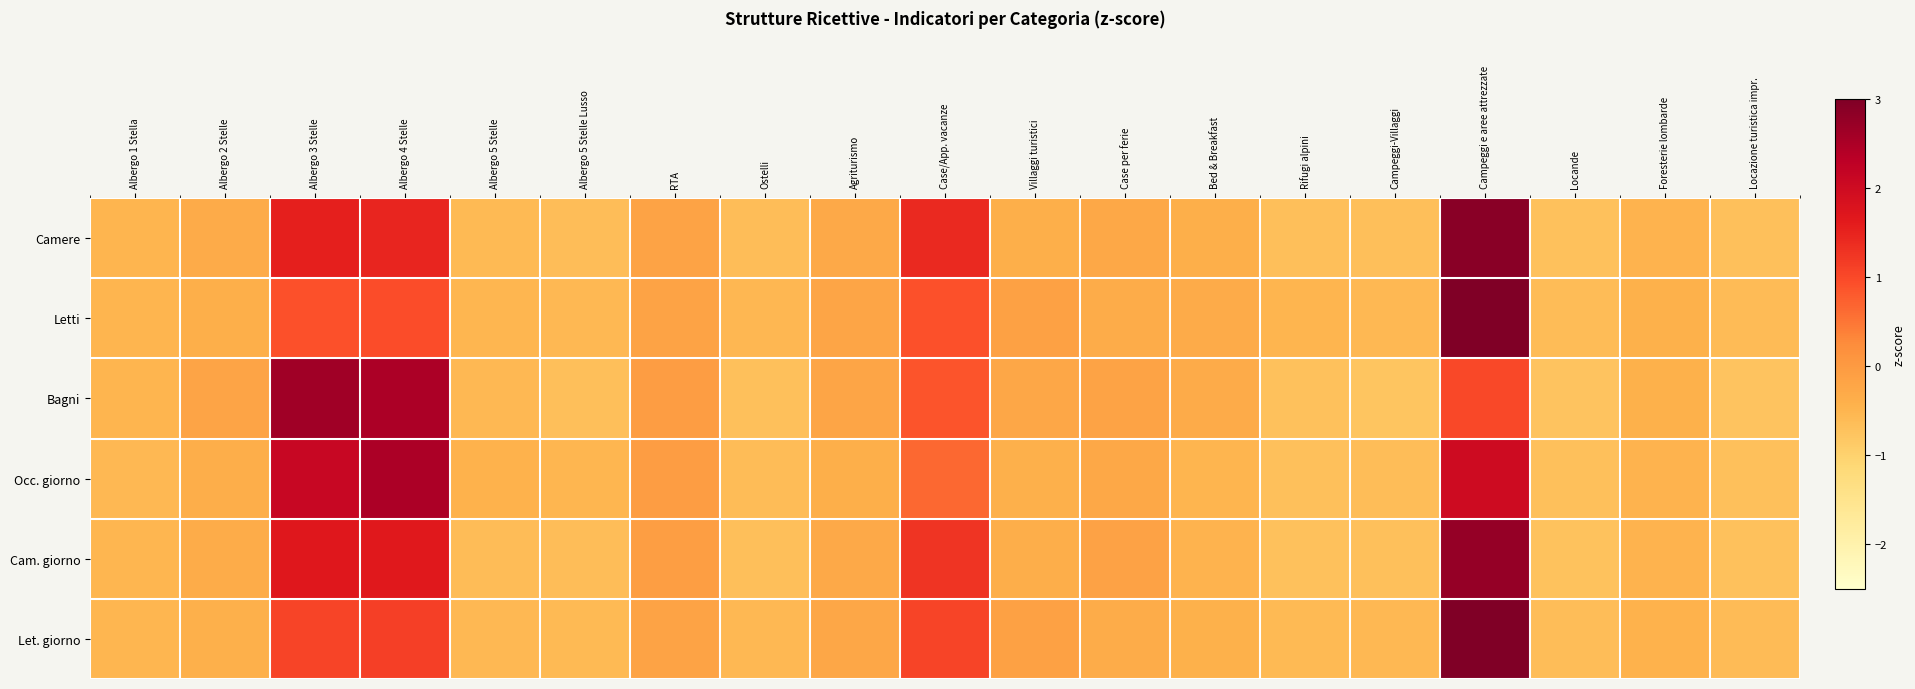

Count the number of categories in the chart.

19